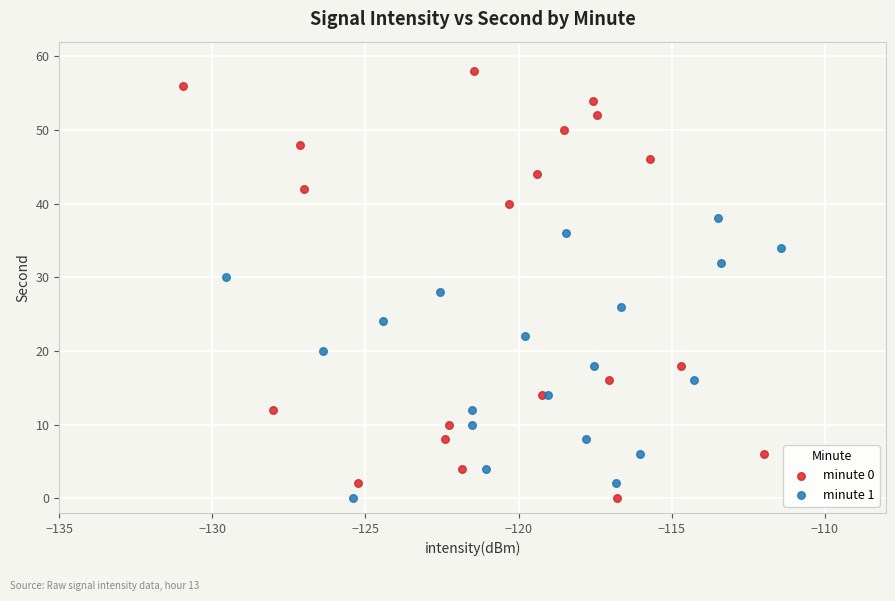

Which series has the widest spread of Y values?

minute 0